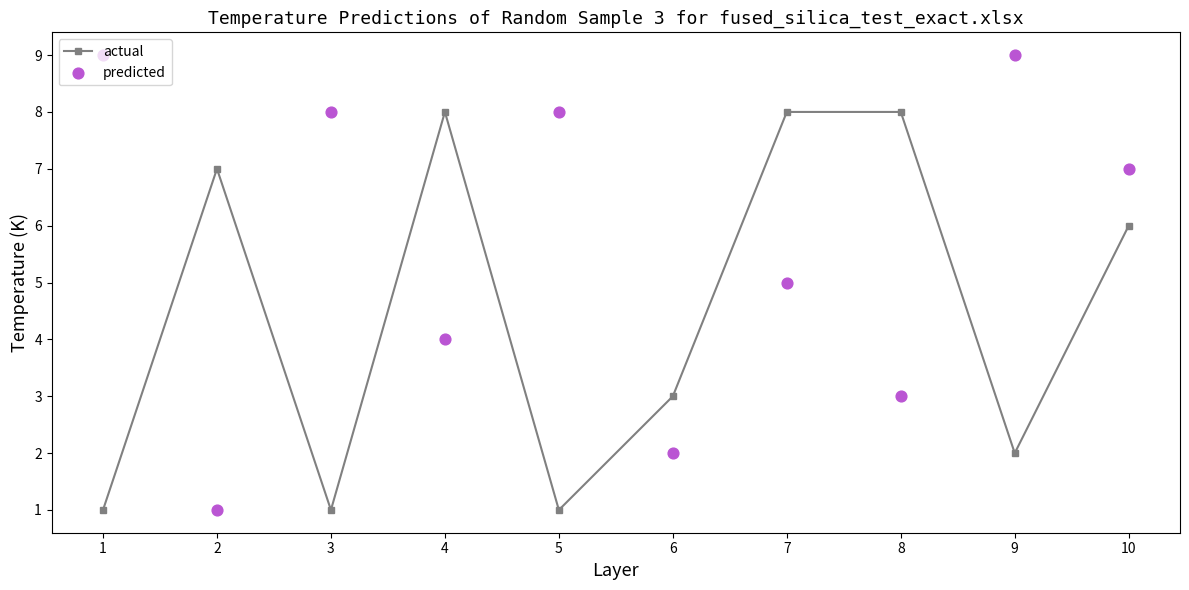

What are all the series names shown in the legend?

actual, predicted